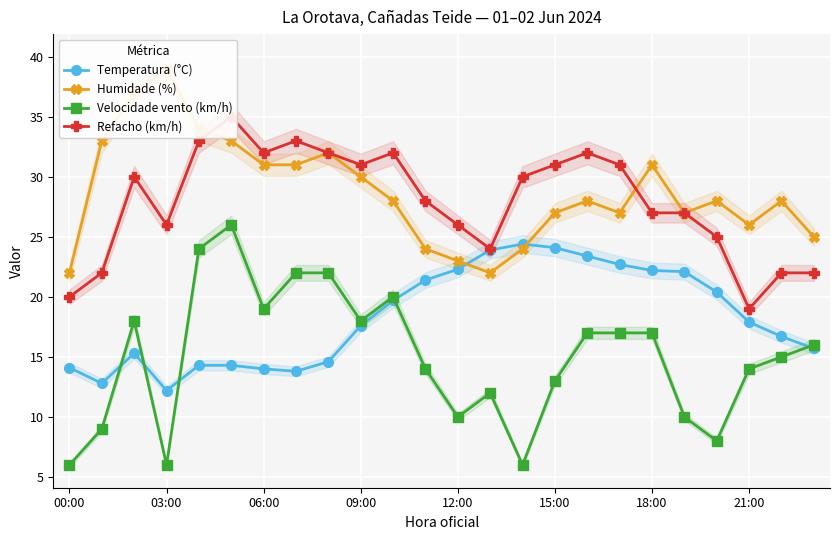

True or false: Velocidade vento (km/h) has a value of 17.0 at 18:00.

True